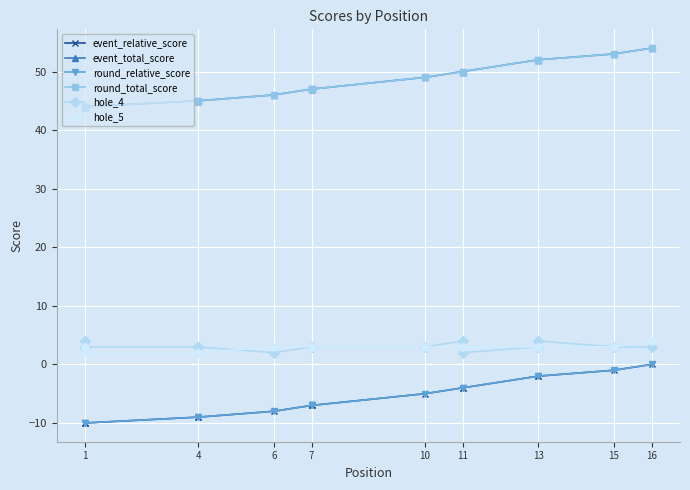

At 7, list the series in order from largest to smallest.

event_total_score, round_total_score, hole_4, hole_5, event_relative_score, round_relative_score